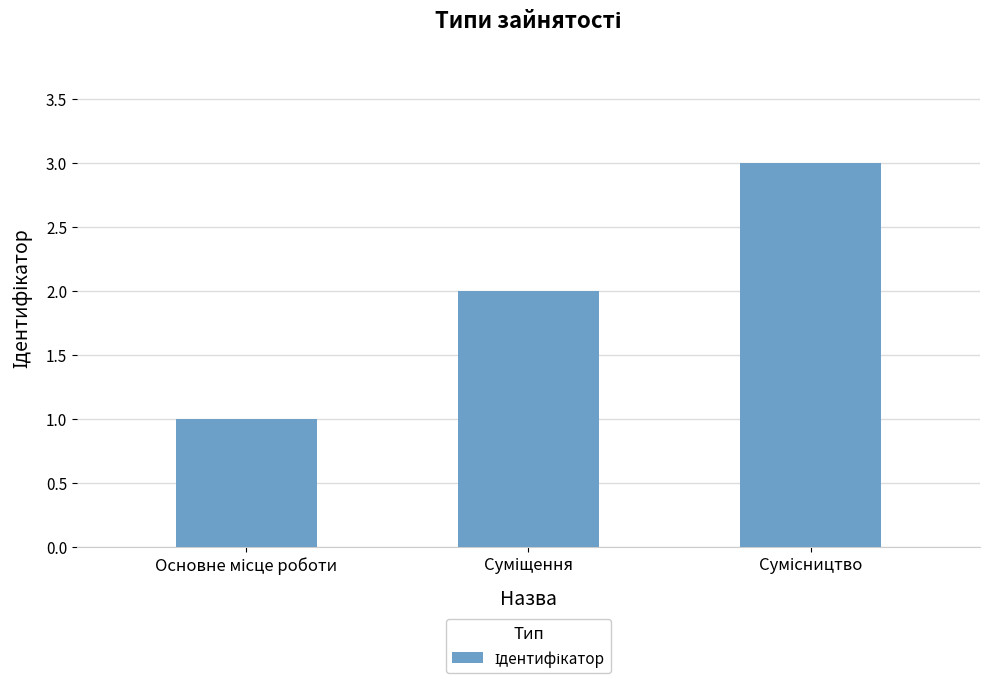

What is the value of the 3rd bar from the left?

3